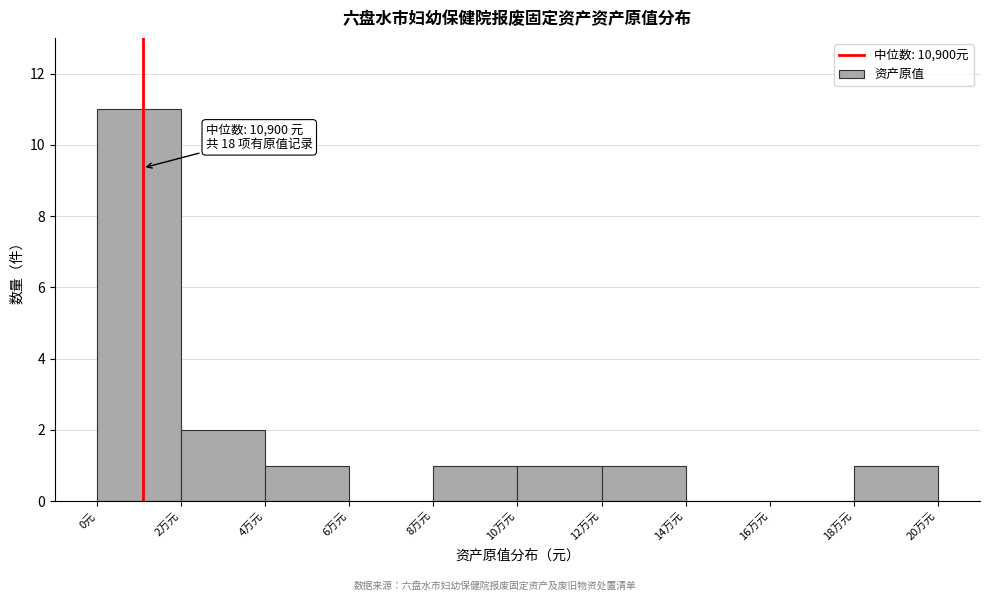

Reading left to right, what are all the values shown in this chart?

0元=11	2万元=2	4万元=1	6万元=0	8万元=1	10万元=1	12万元=1	14万元=0	16万元=0	18万元=1